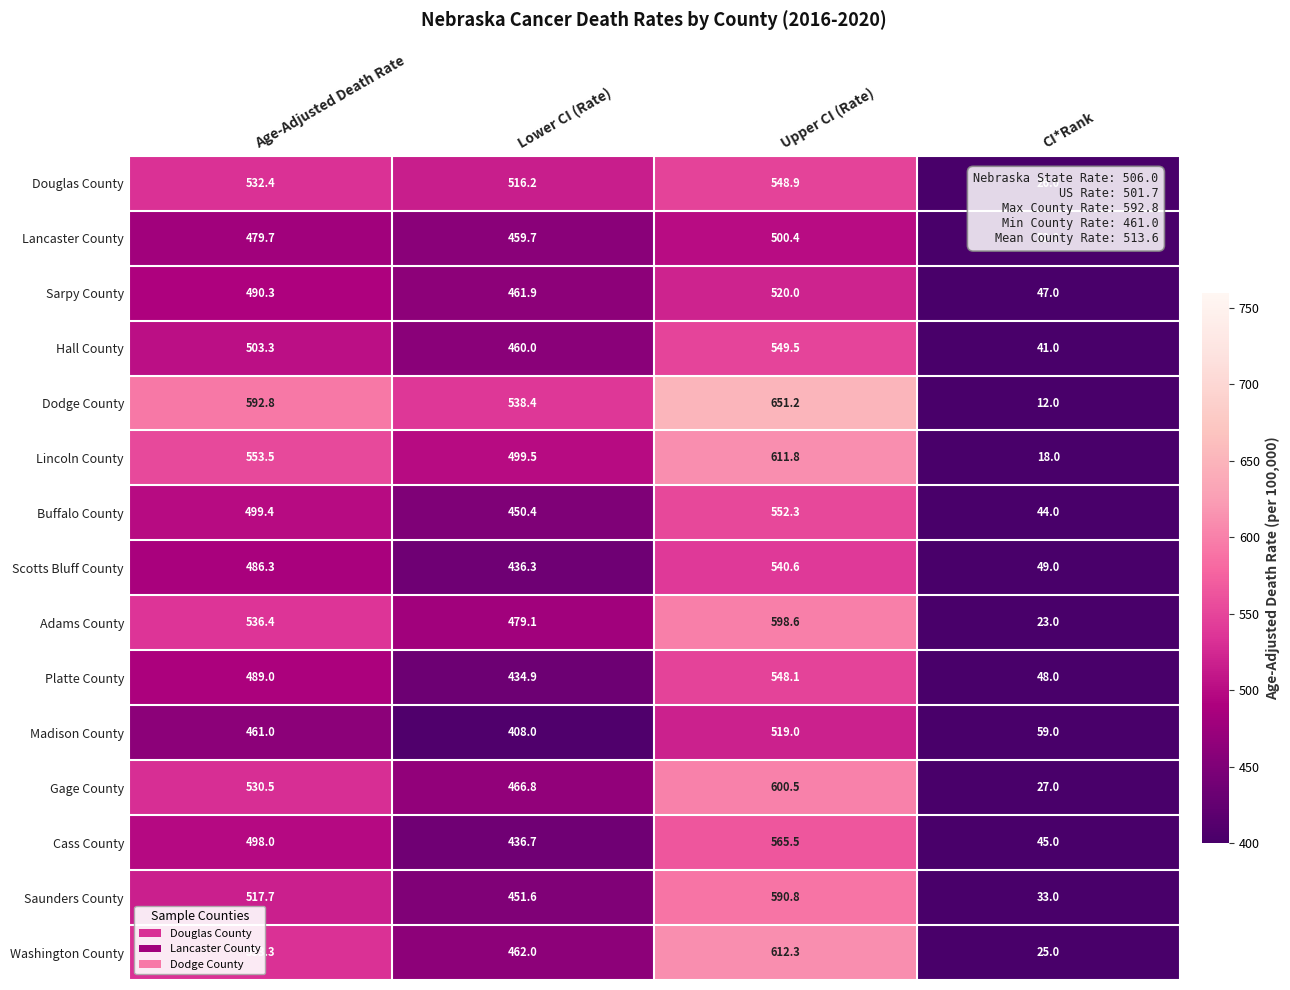

What is the average value of the Scotts Bluff County series?

378.1